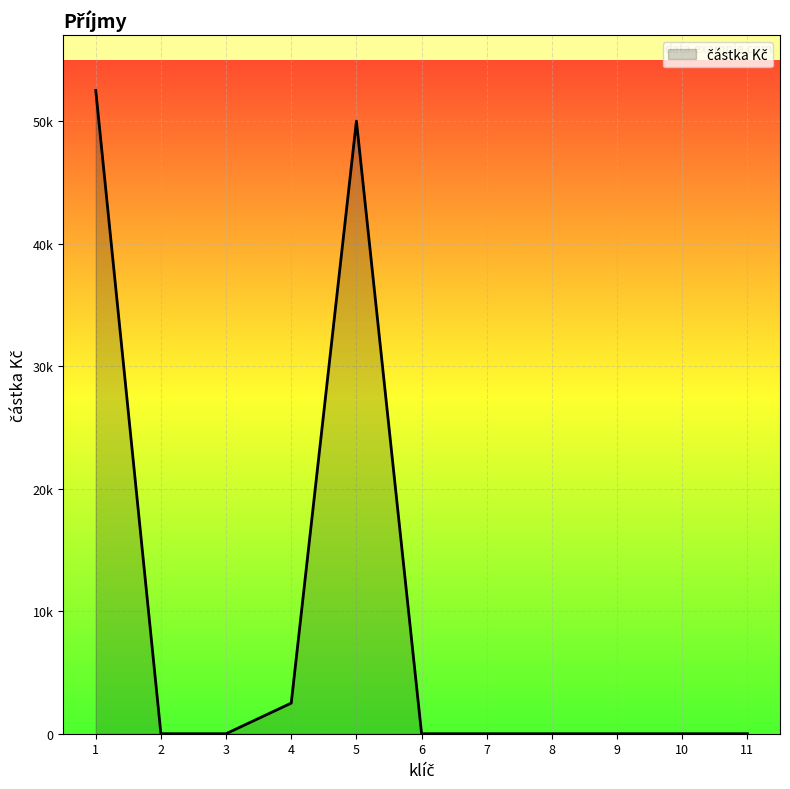

Reading right to left, list all the values displayed in this chart.

0	0	0	0	0	0	50000	2500	0	0	52500